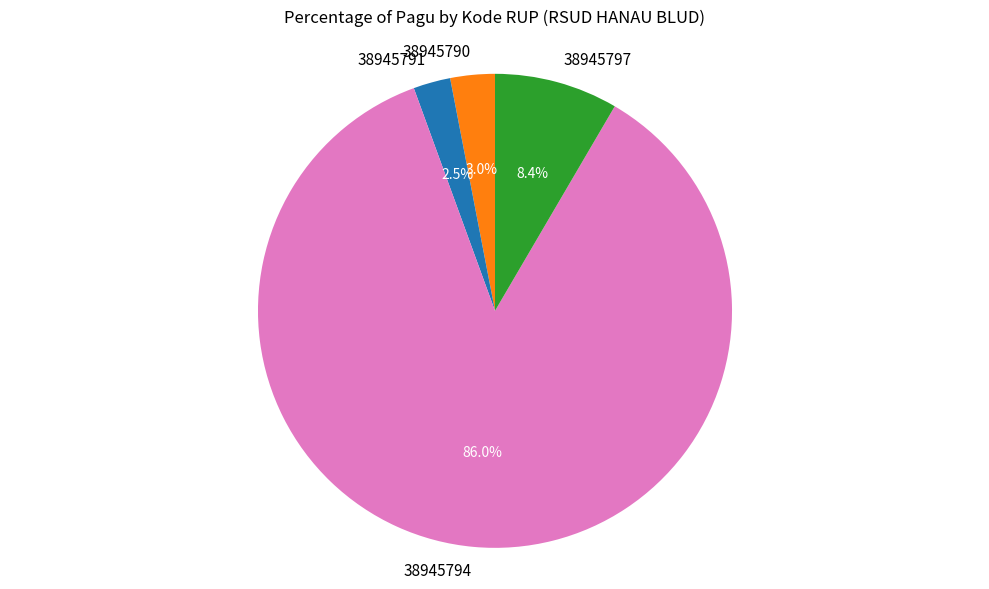

Is it true that 38945794 is 86% of the pie?

True